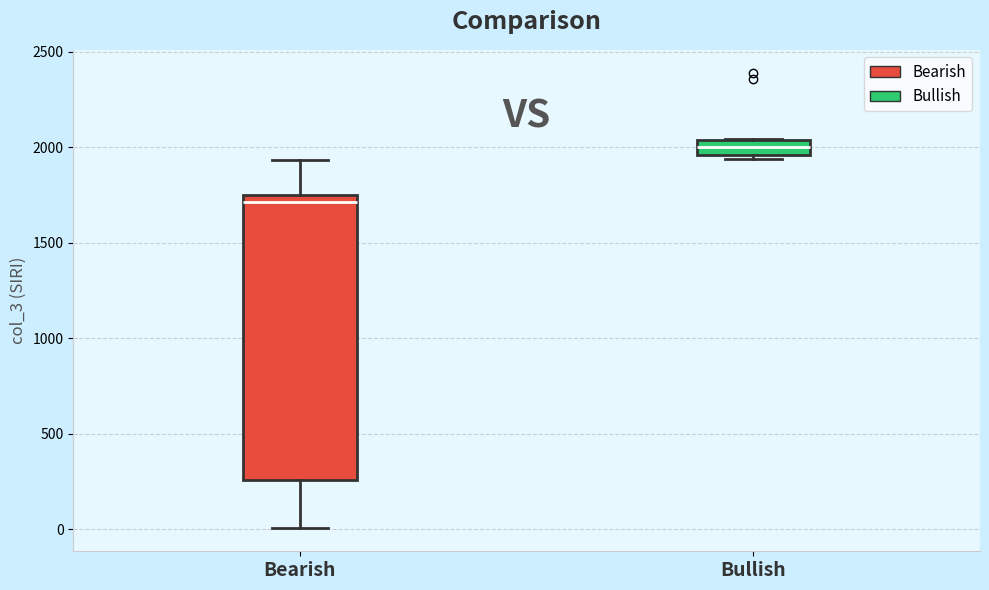

Reading left to right, transcribe this box plot: for each box, give where its median line is, the range the box spans, and where its two whiskers end, as read against the y-axis. The values are not printed on the chart, so give them approximately, as read against the axis.

Bearish: median 1700, box 250 to 1750, whiskers 0 to 1950
Bullish: median 2000, box 1950 to 2050, whiskers 1950 (just below the box's lower edge) to 2050